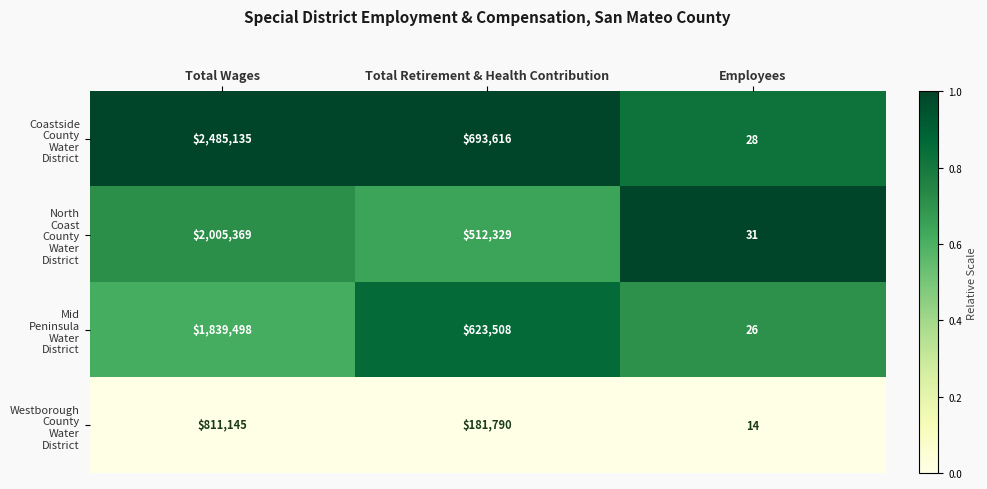

What is the total value across all series at Total Retirement & Health Contribution?

2011243